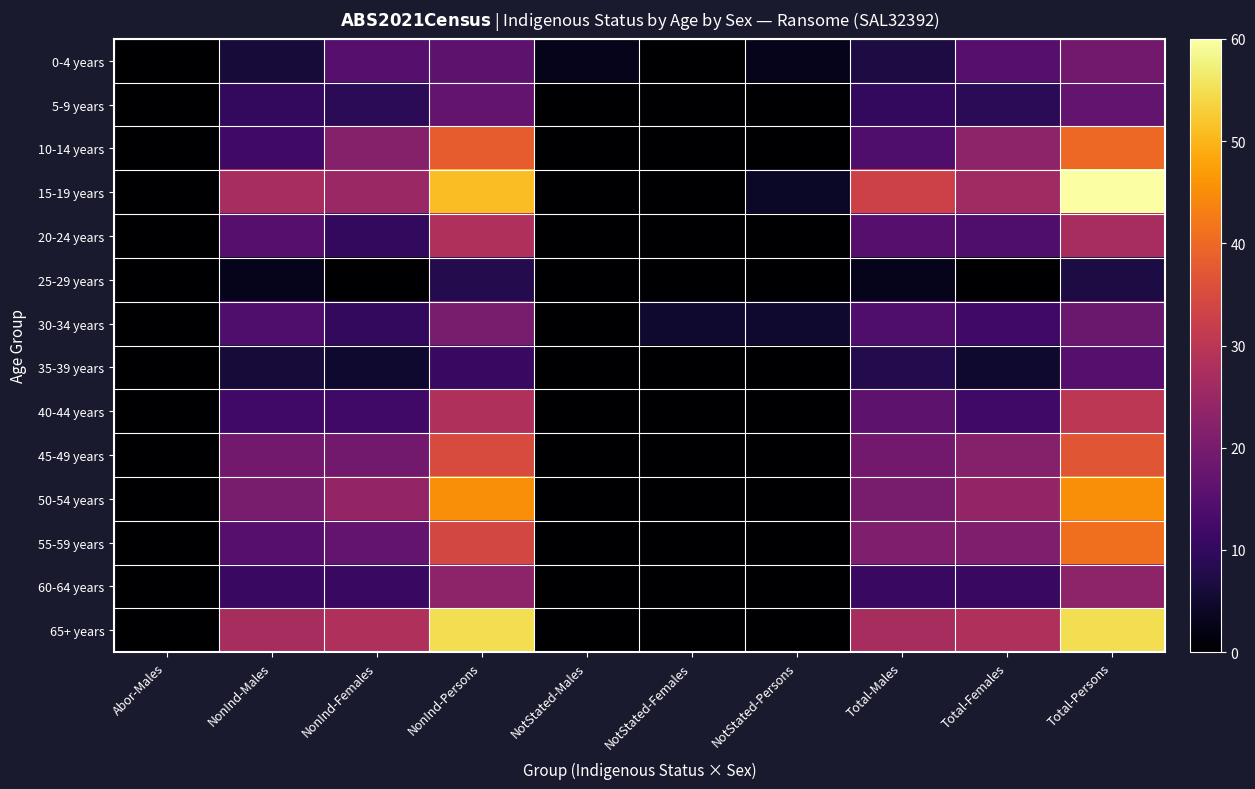

What is the difference between the highest and lowest values at NonInd-Persons?

47